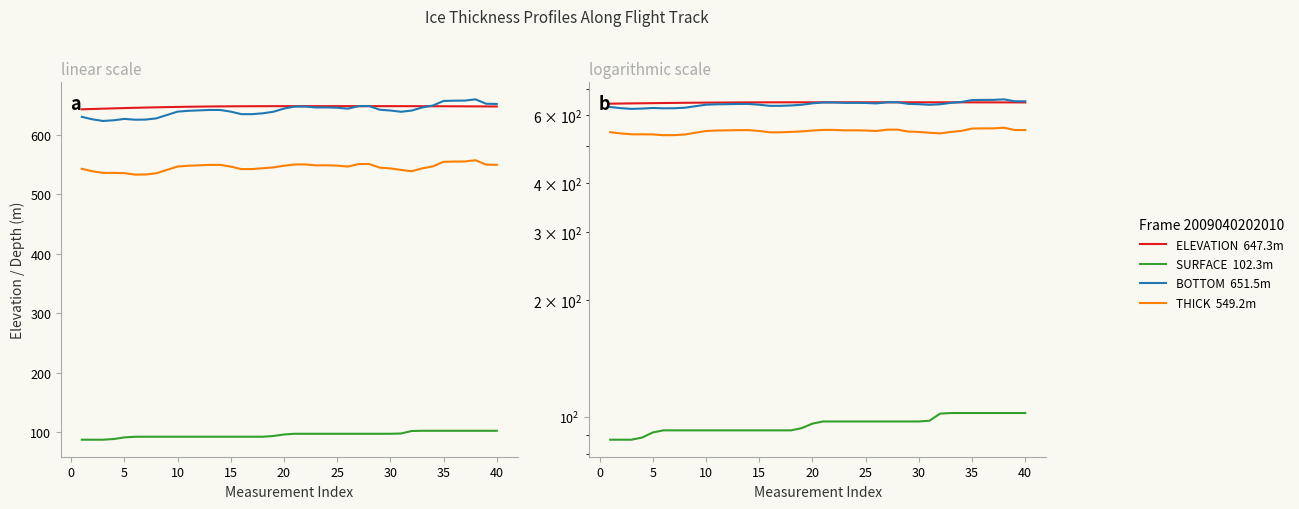

The THICK series shows 375.2 at 38. True or false?

False